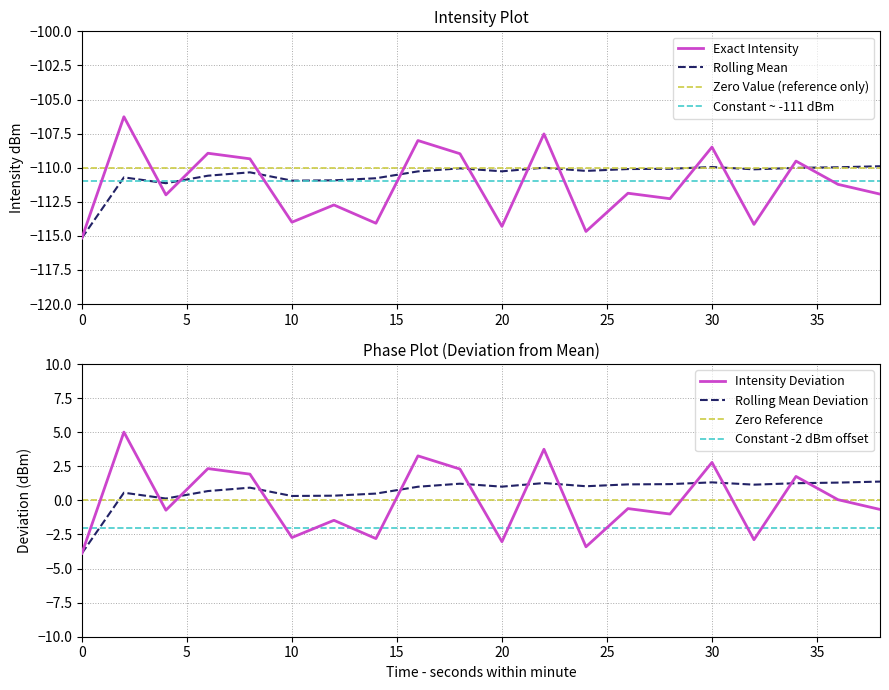

What is the highest value of the rolling_mean series?

-109.9